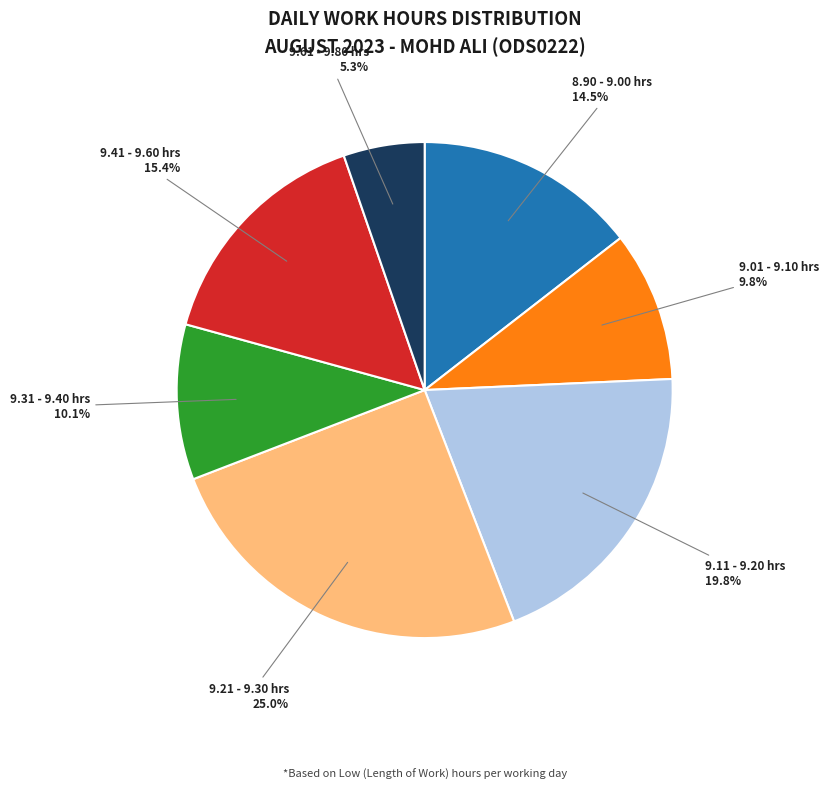

Is there any slice that represents more than half of the pie?

No